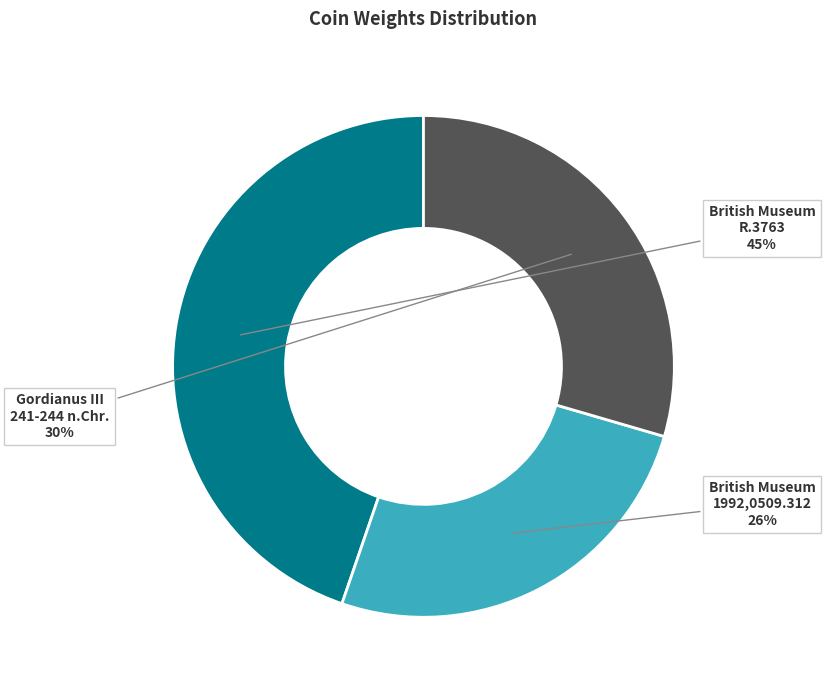

Is there a majority slice in this chart?

No